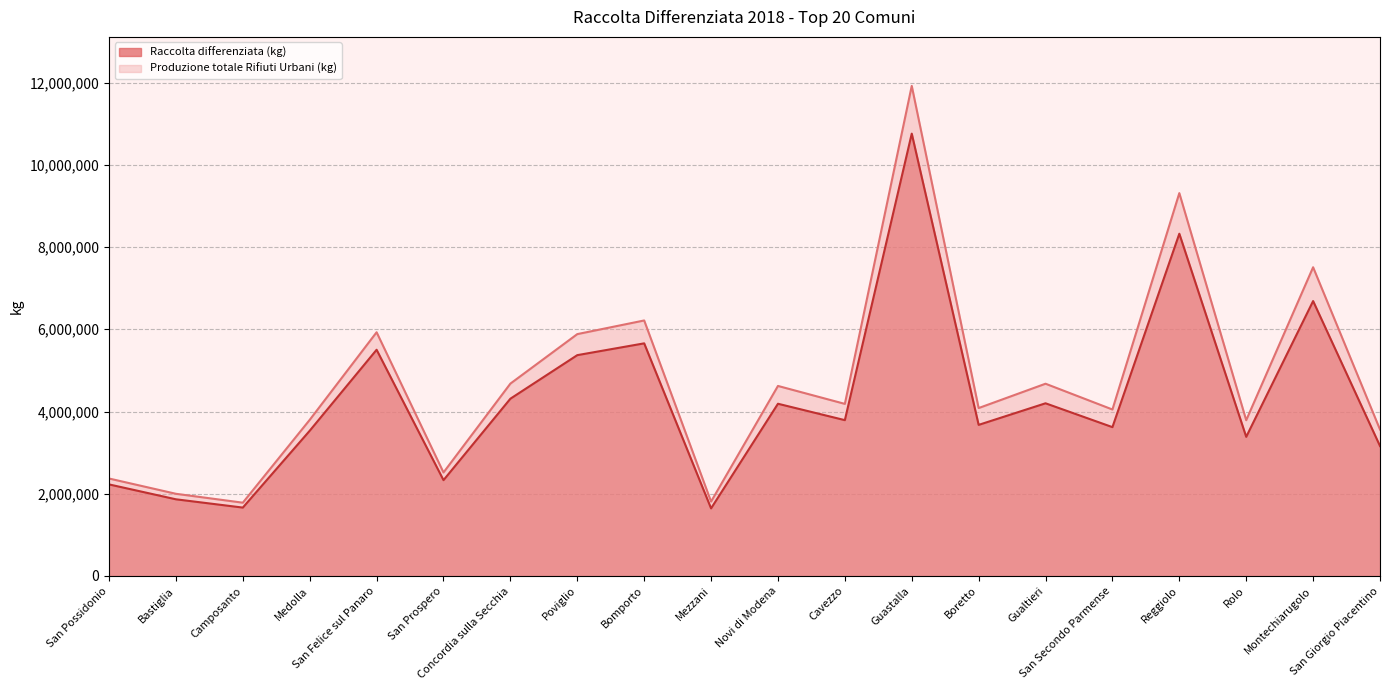

Where is the first local minimum for Raccolta differenziata (kg)?

Camposanto